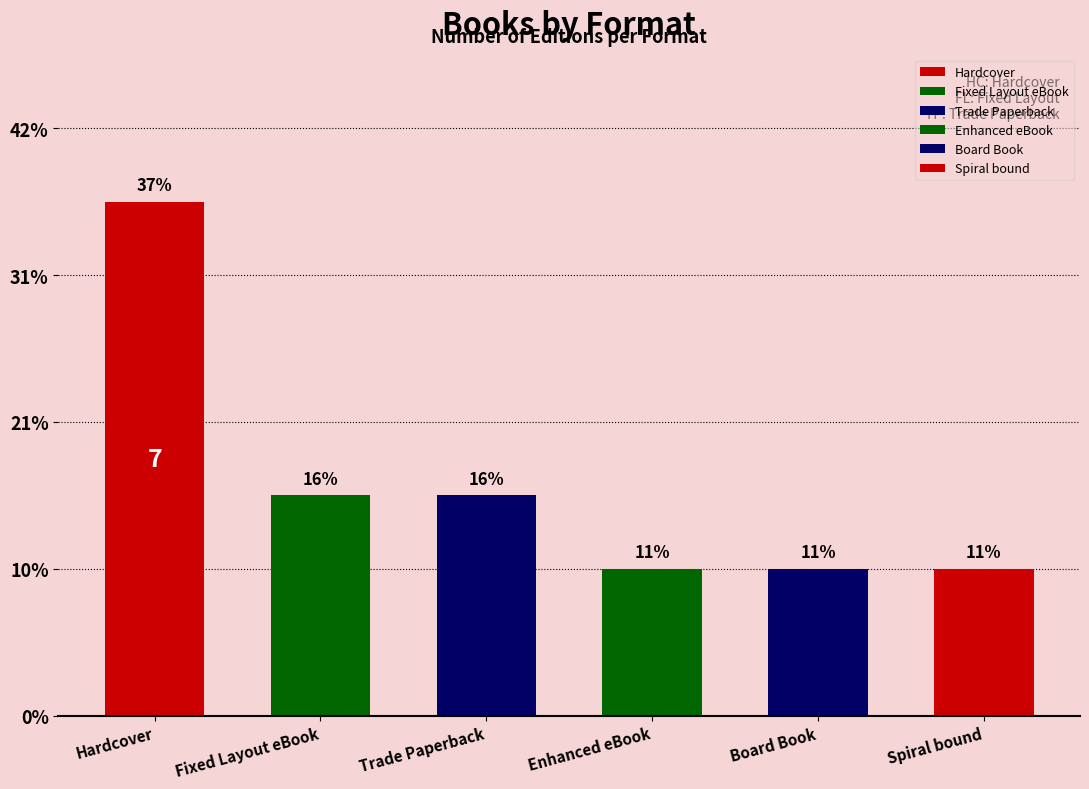

Reading right to left, list all the values displayed in this chart.

2	2	2	3	3	7